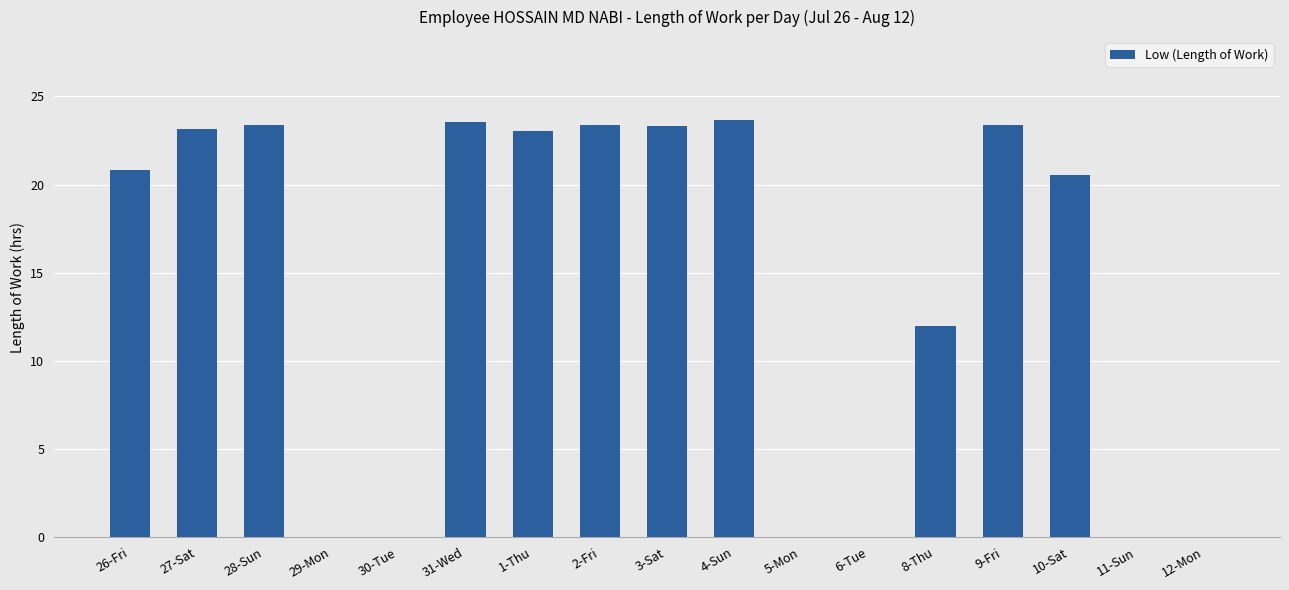

What is the average value?

14.1